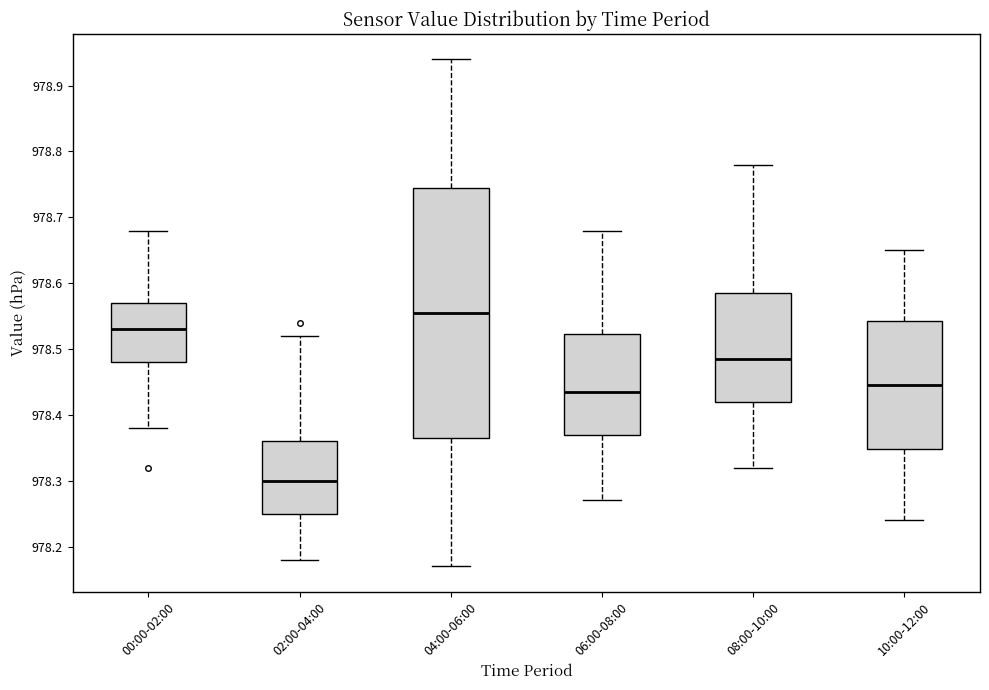

Reading left to right, read every box against the y-axis: the position of its median line, the range the box covers, and the ends of its whiskers. The values are not printed on the chart, so give them approximately, as read against the axis.

00:00-02:00: median 978.53, box 978.48 to 978.57, whiskers 978.38 to 978.68
02:00-04:00: median 978.30, box 978.25 to 978.36, whiskers 978.18 to 978.52
04:00-06:00: median 978.56, box 978.37 to 978.75, whiskers 978.17 to 978.94
06:00-08:00: median 978.44, box 978.37 to 978.52, whiskers 978.27 to 978.68
08:00-10:00: median 978.49, box 978.42 to 978.59, whiskers 978.32 to 978.78
10:00-12:00: median 978.45, box 978.35 to 978.54, whiskers 978.24 to 978.65